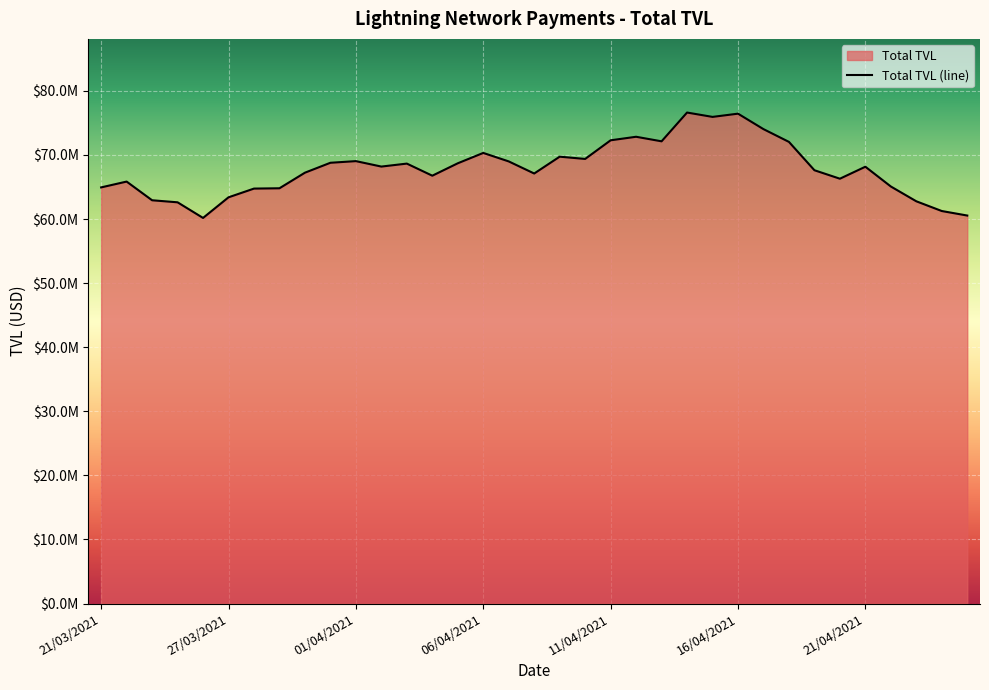

What is the value of the 3rd point from the left?

62926579.2